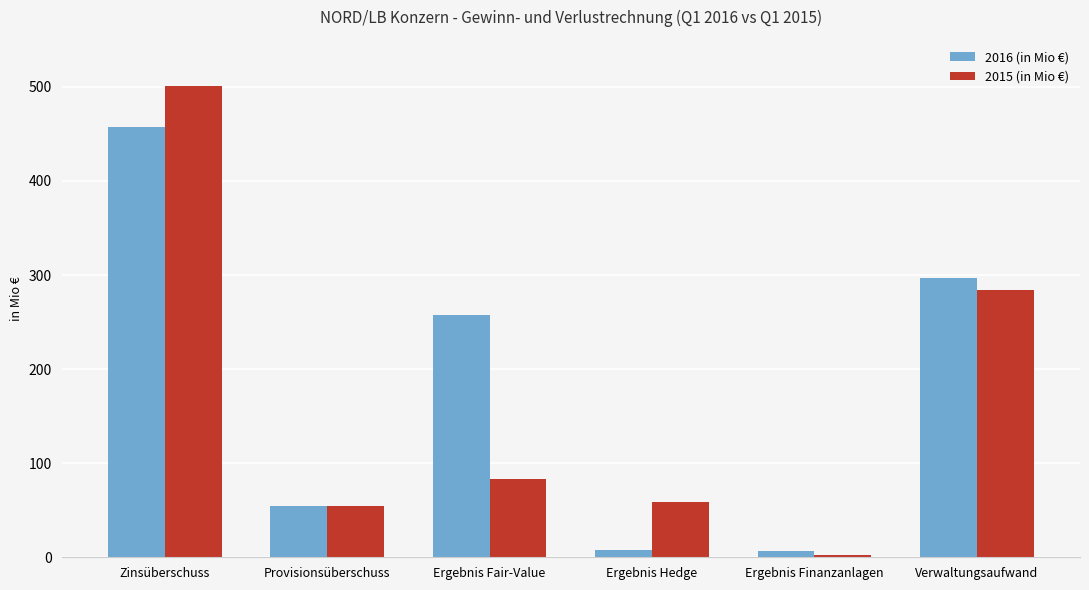

What is the total value across all series at Provisionsüberschuss?

109